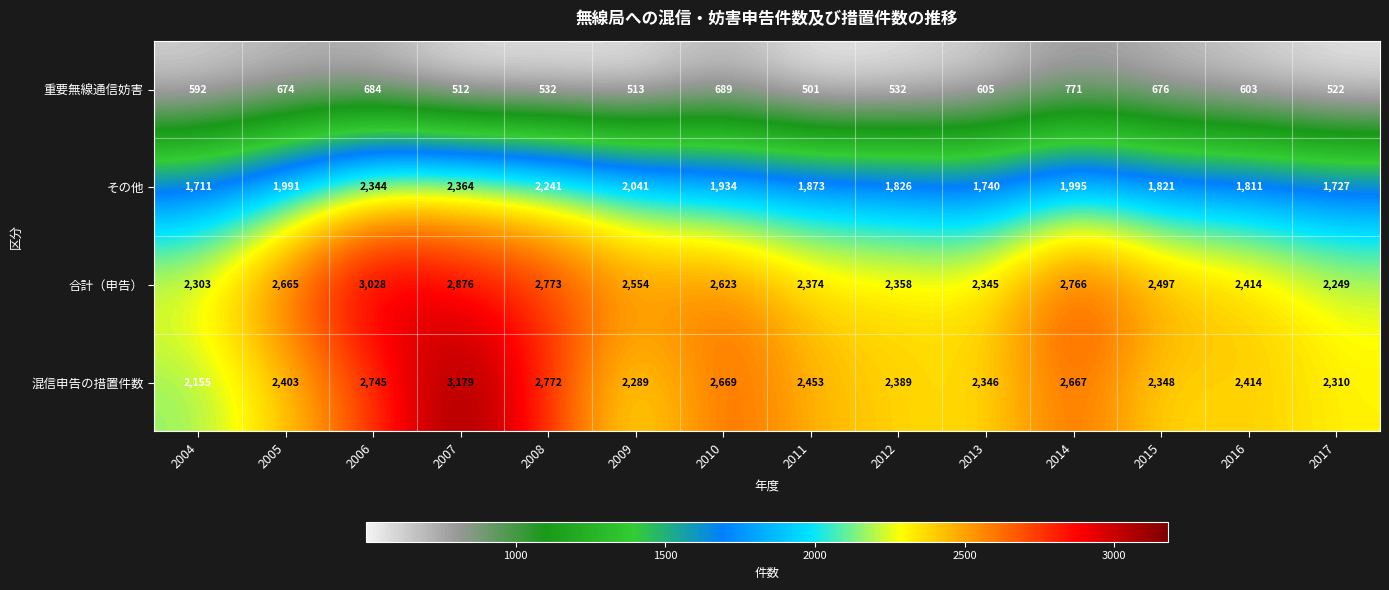

What is the spread (max minus min) of values at 2013?

1741